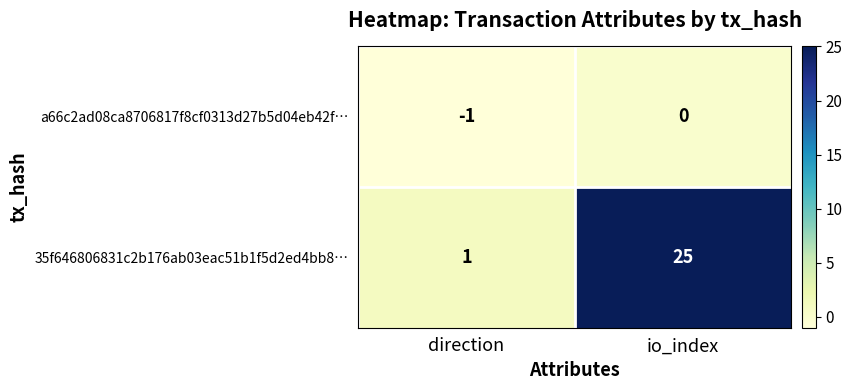

Where is 35f646806831c2b176ab03eac51b1f5d2ed4bb8… nearest to the value 13?

direction